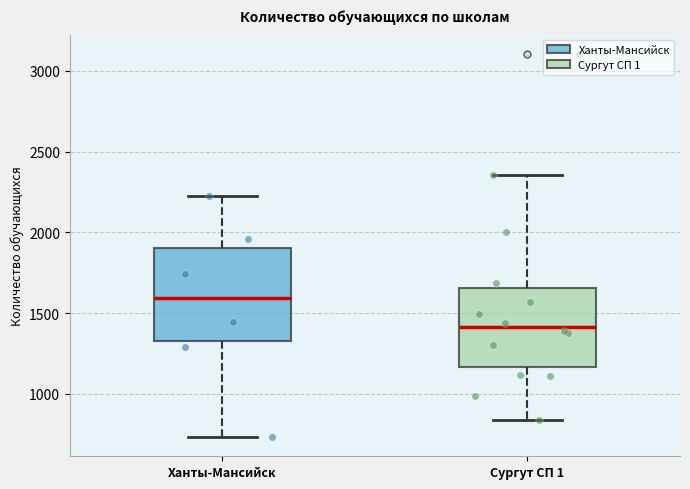

Comparing the boxes themselves (not the whiskers), which one is the tallest?

Ханты-Мансийск